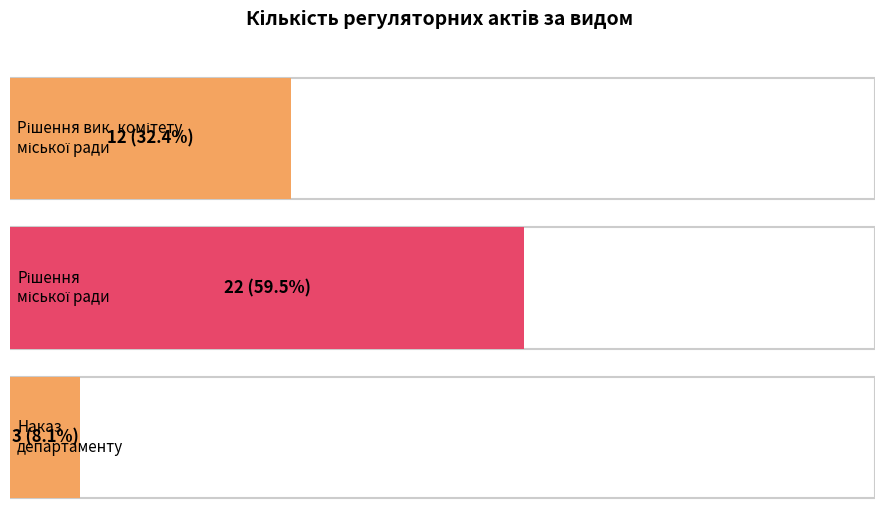

What is the difference between the values at Рішення міської ради and Наказ департаменту?

19